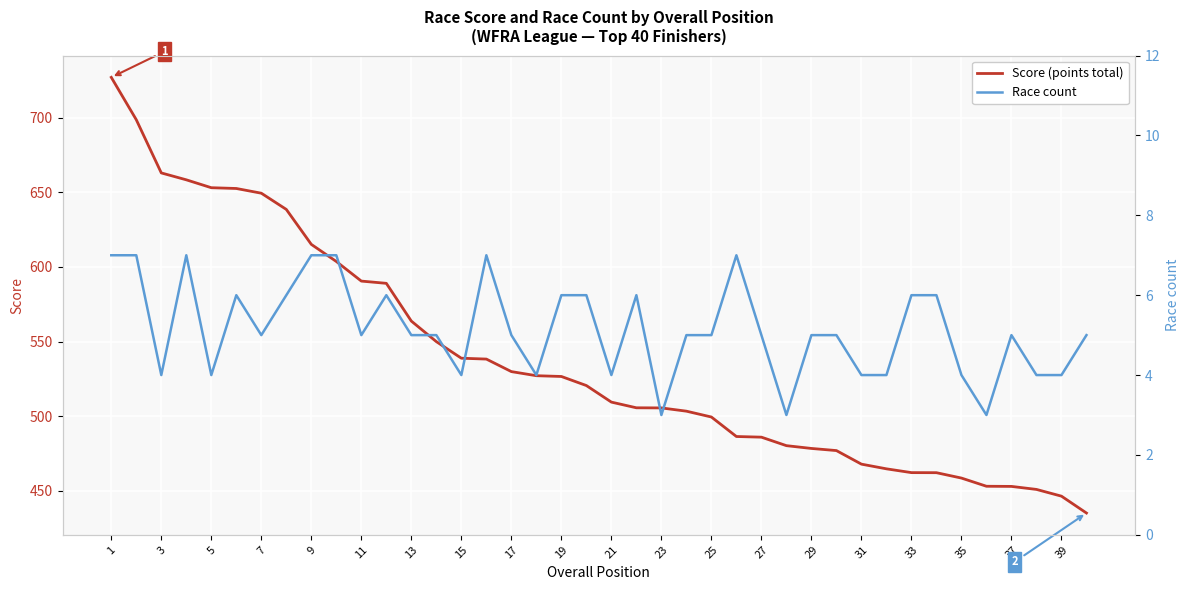

At which label does Score (points total) first exceed 520?

1